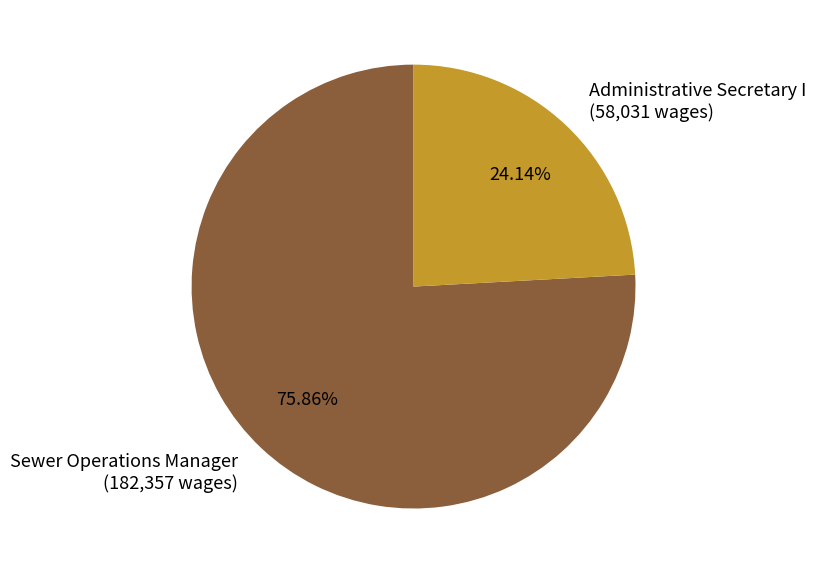

Approximately how many times larger is the value at Administrative Secretary I compared to Sewer Operations Manager?

0.3